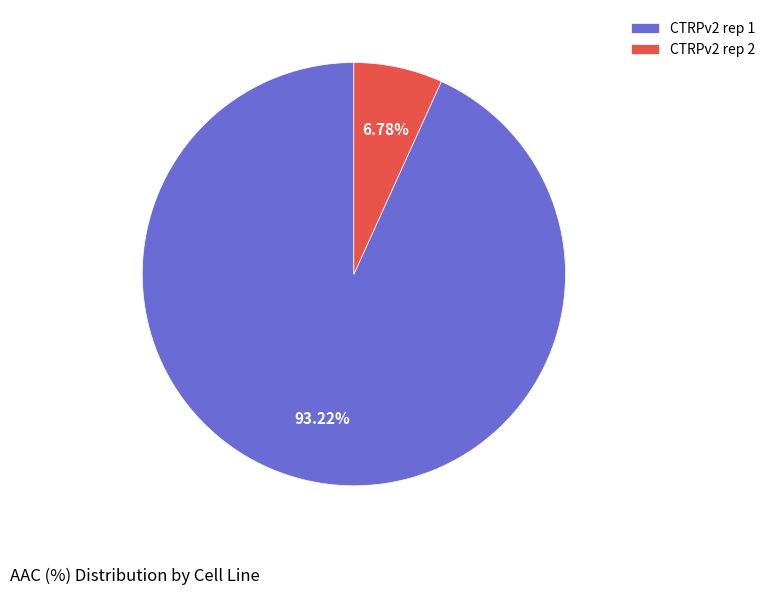

To the nearest percent, what is the combined percentage of CTRPv2 rep 1 and CTRPv2 rep 2?

100%